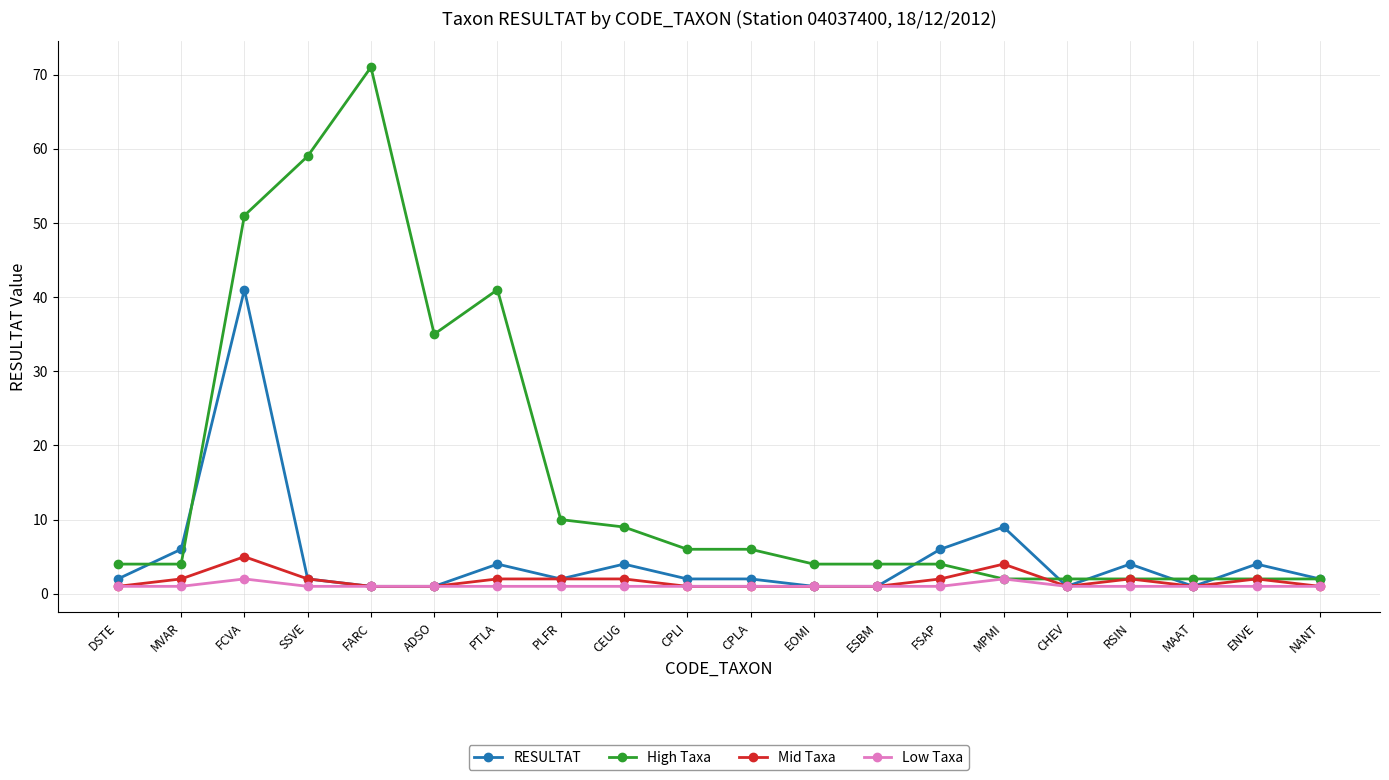

What is the label of the 15th point from the right?

ADSO